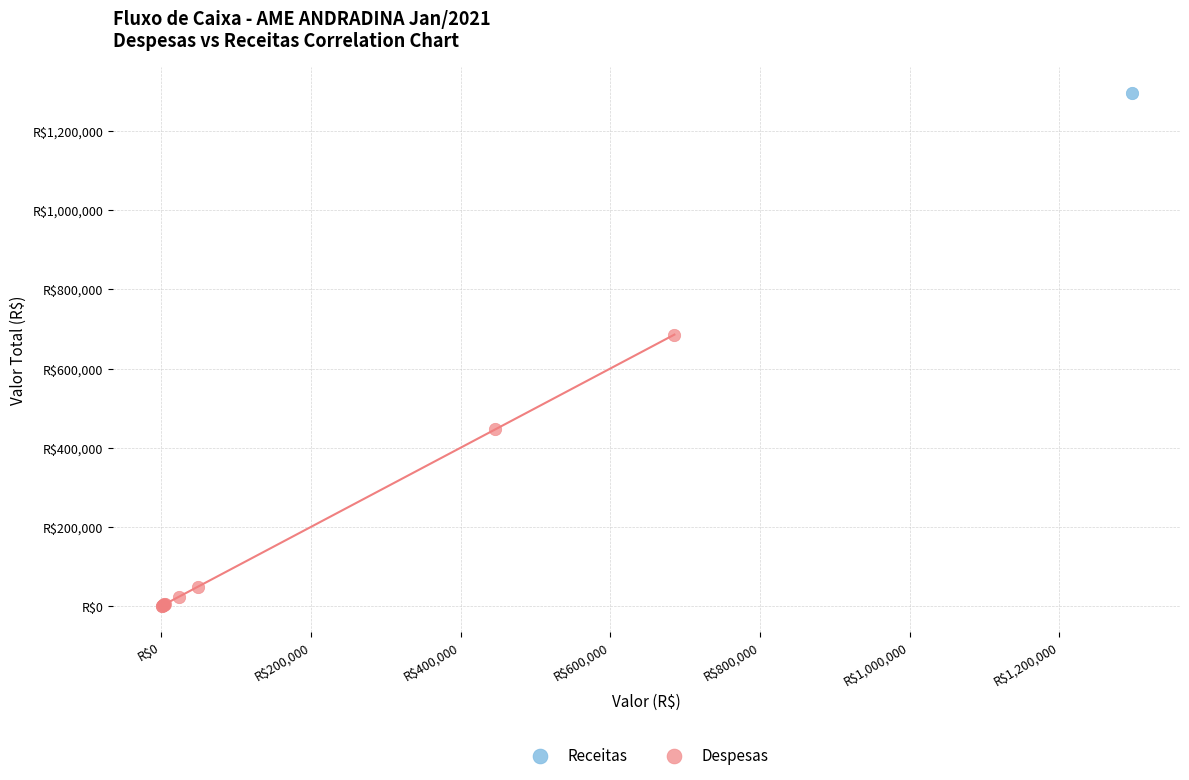

What are all the series names shown in the legend?

Receitas, Despesas